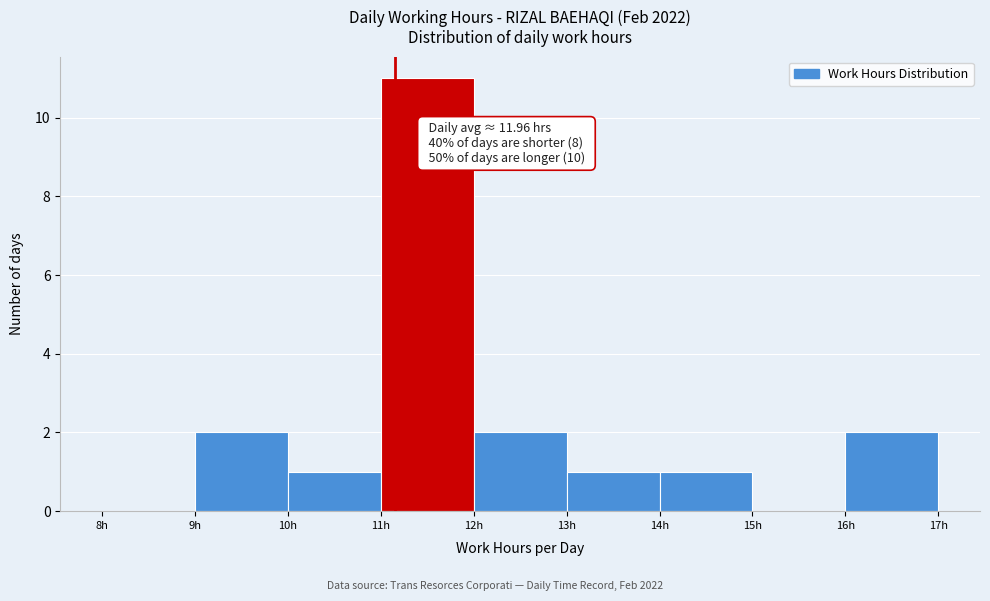

Which range on the x-axis has the tallest bar?

11 to 12